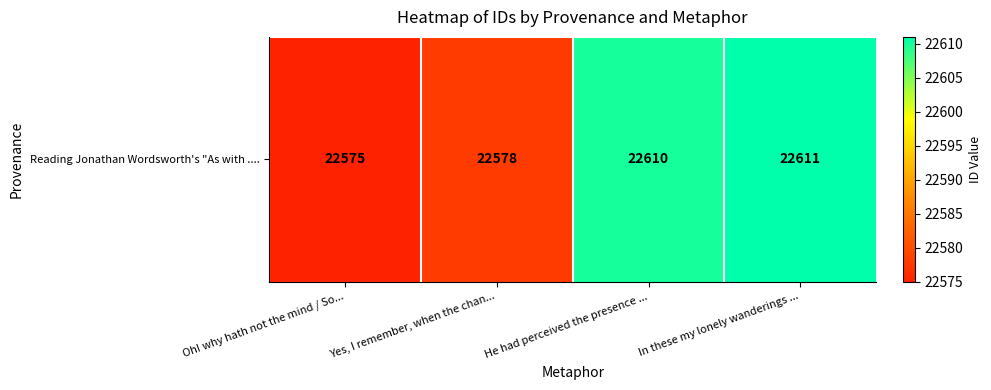

Read the value at He had perceived the presence ....

22610